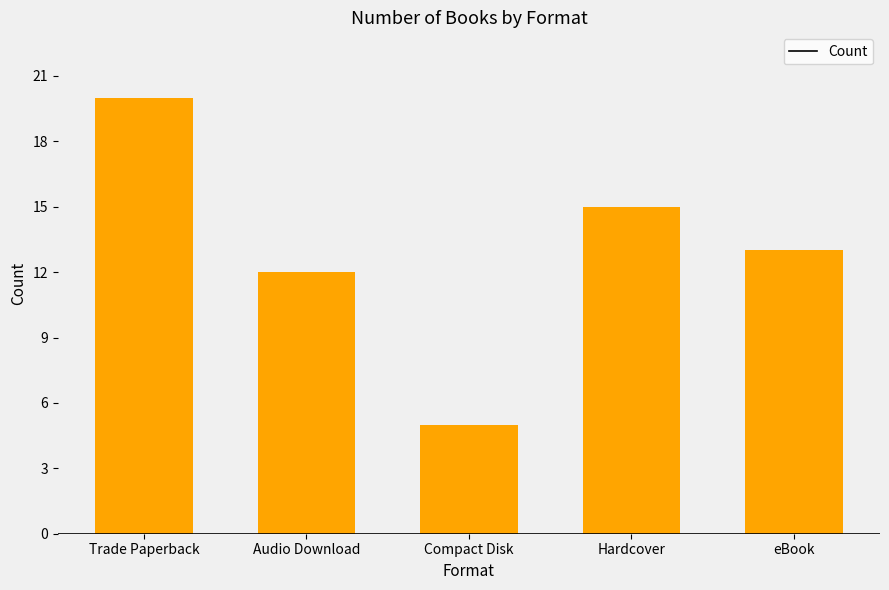

What is the label of the 4th bar from the left?

Hardcover